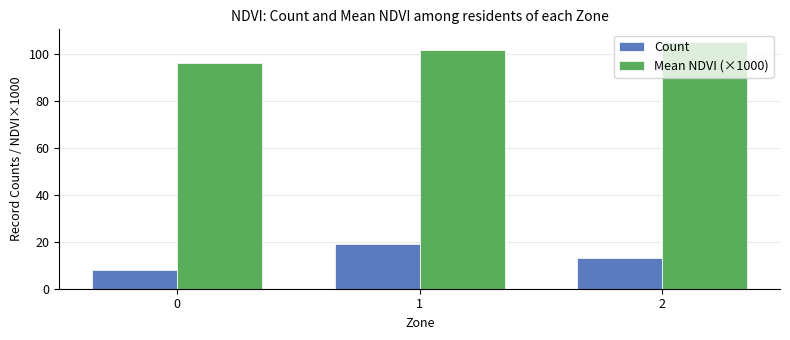

Which category has the highest value in the Count series?

1